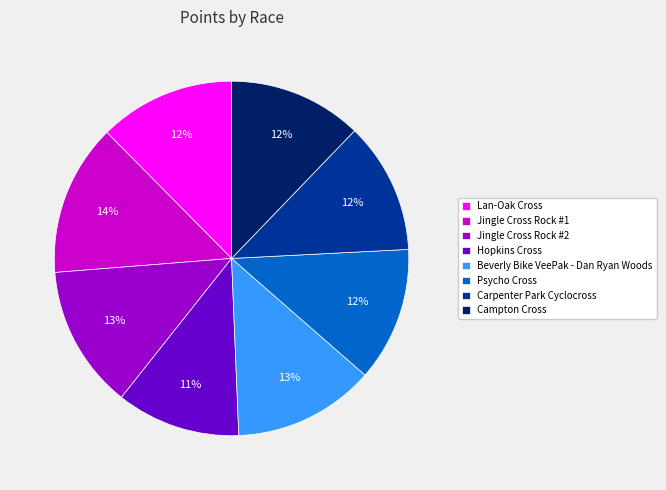

What percentage is the Carpenter Park Cyclocross slice, to the nearest percent?

12%